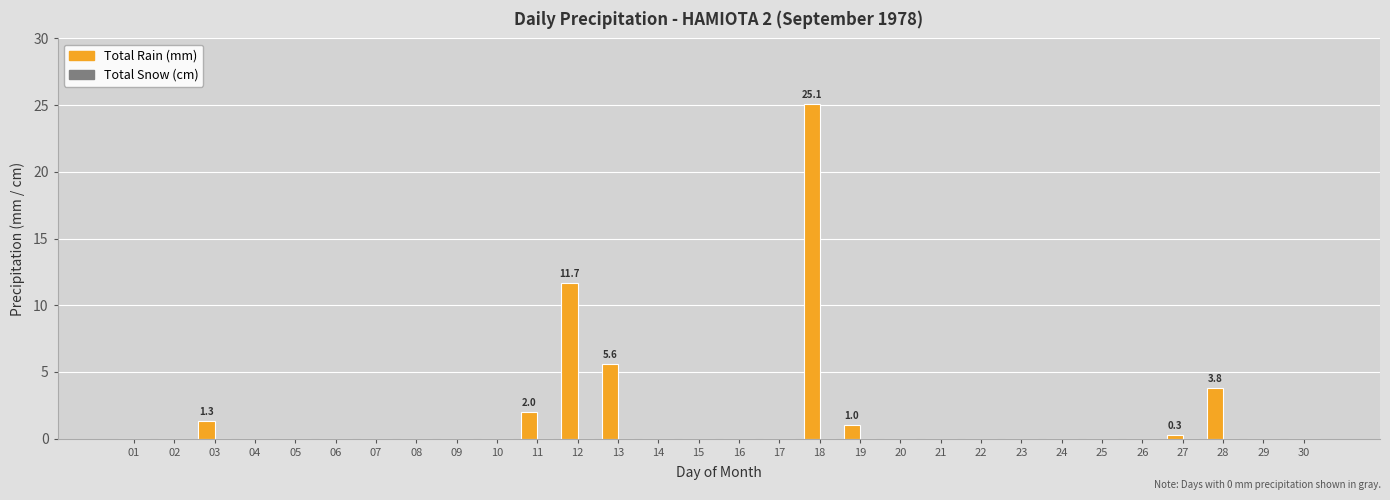

The value at 24 is 0.0. True or false?

True